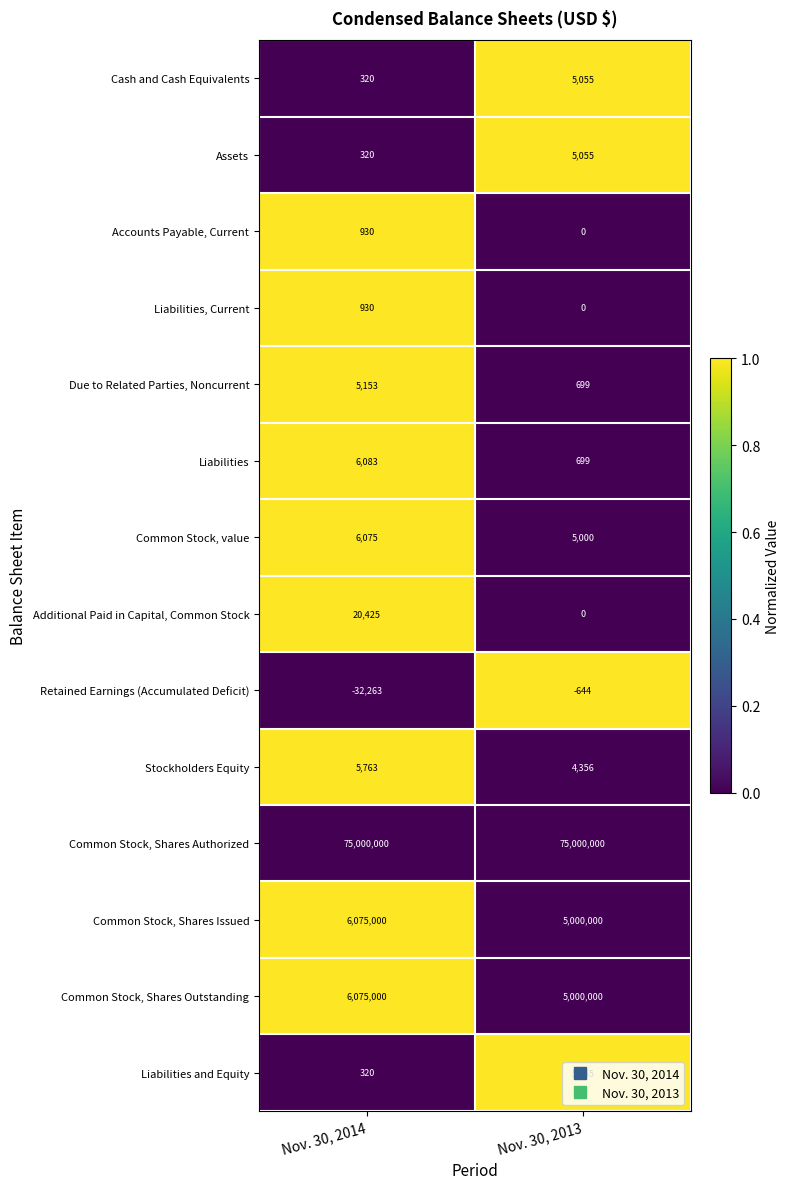

At which category is the sum across all series the highest?

Nov. 30, 2014